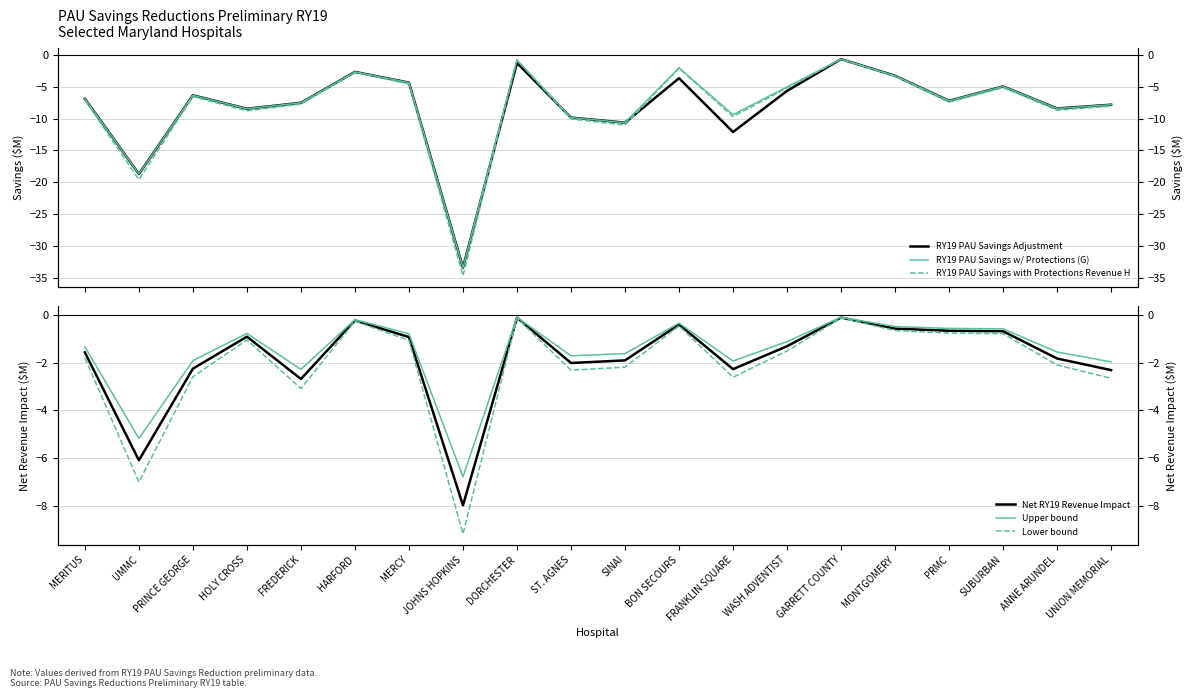

The value of RY19 PAU Savings with Protections Revenue H at SUBURBAN is -2.6. True or false?

False